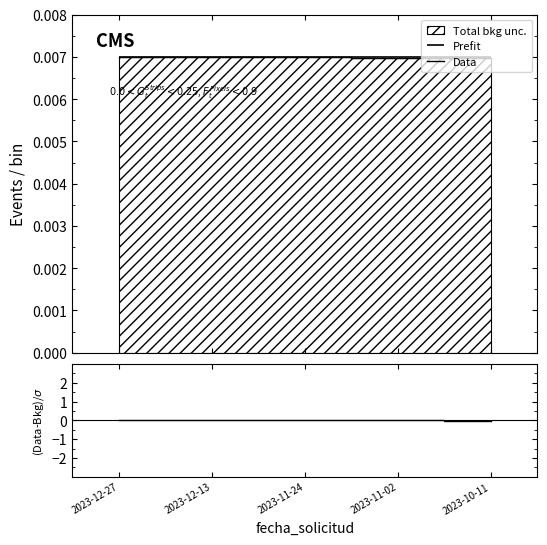

True or false: (Data-Bkg)/σ has more than 1 points higher than both neighbors.

False